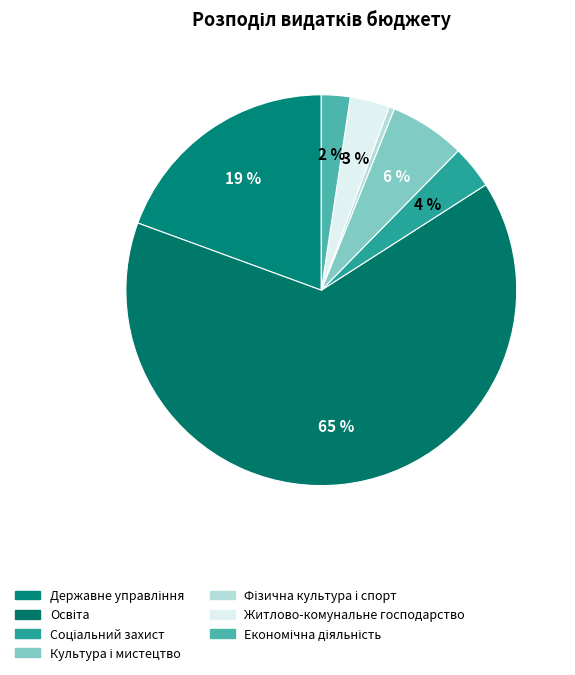

What is the change in value from Освіта to Соціальний захист?

-14959639